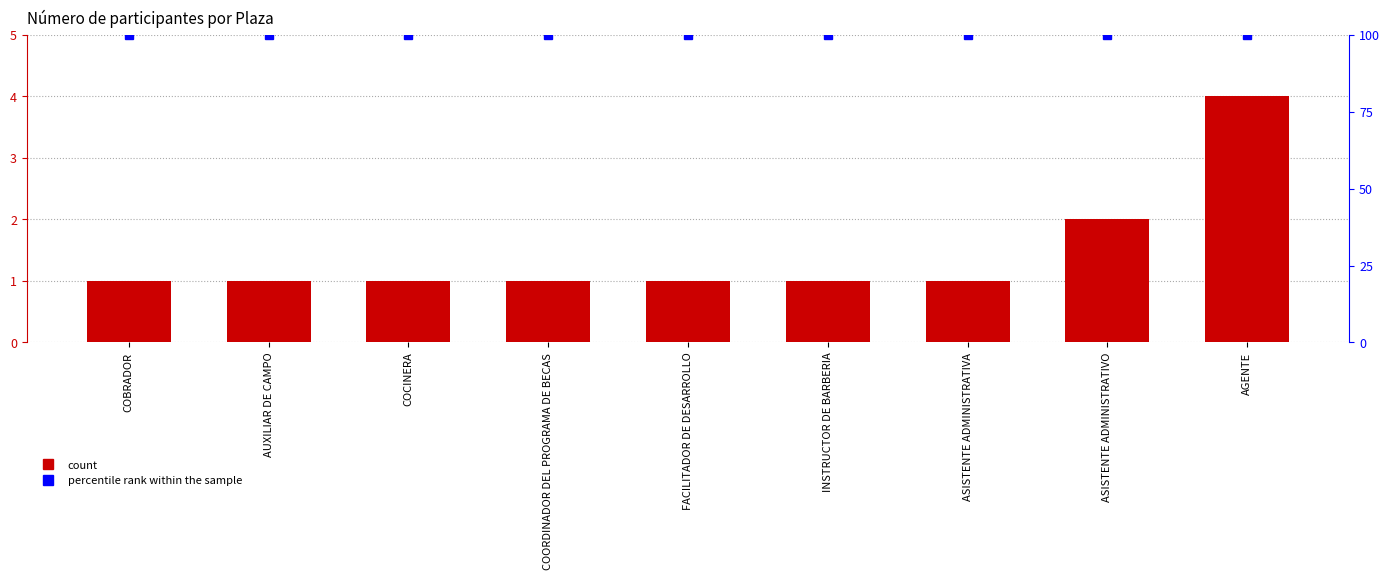

Are the bars grouped side by side (vs. stacked)?

Yes